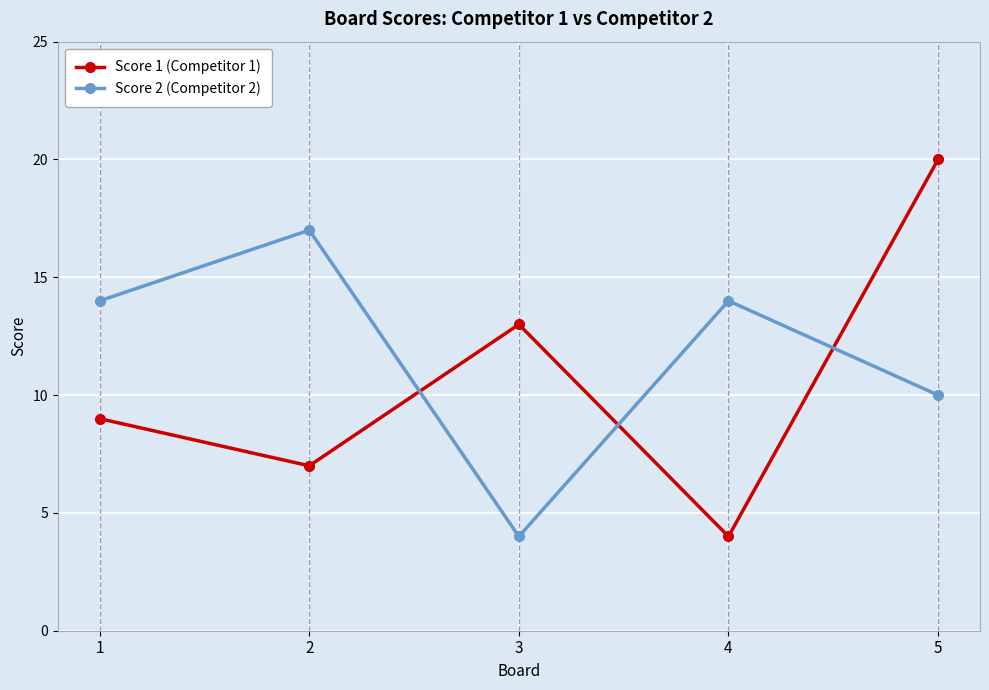

What is the maximum value shown in the chart?

20